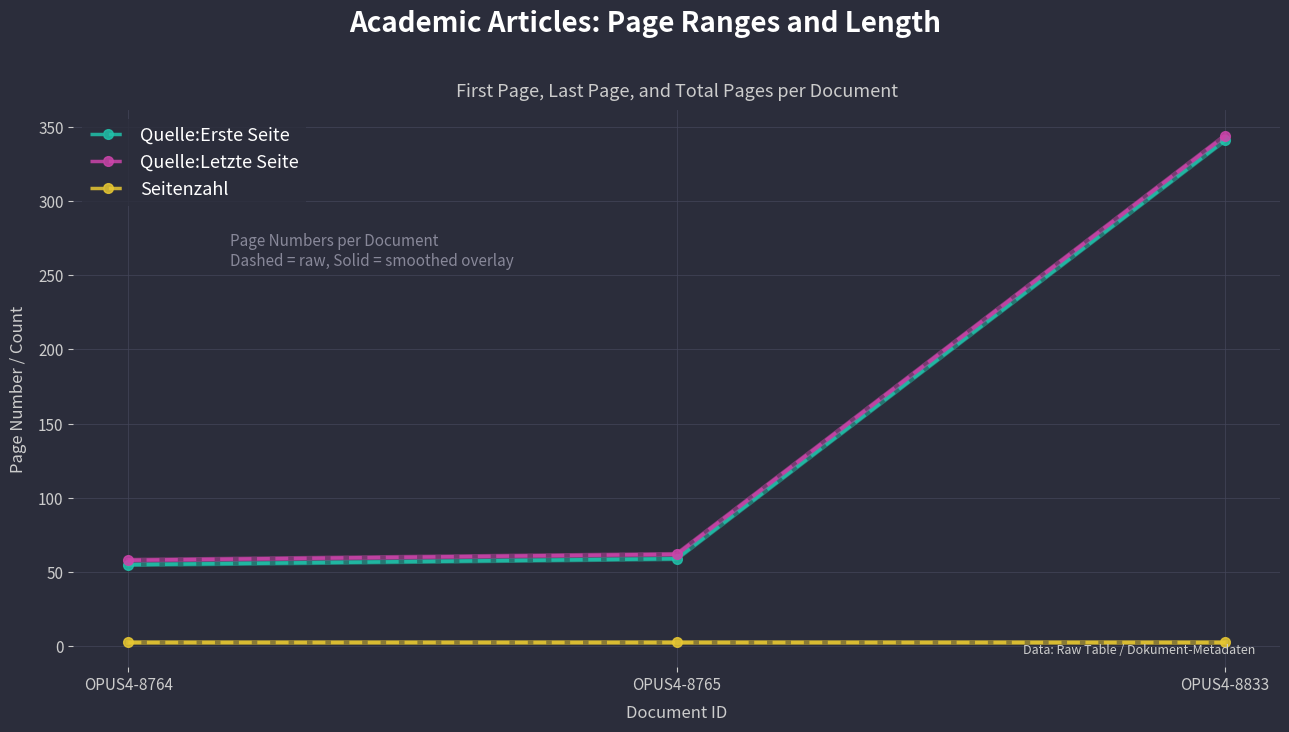

Where is Quelle:Letzte Seite nearest to the value 201?

OPUS4-8765